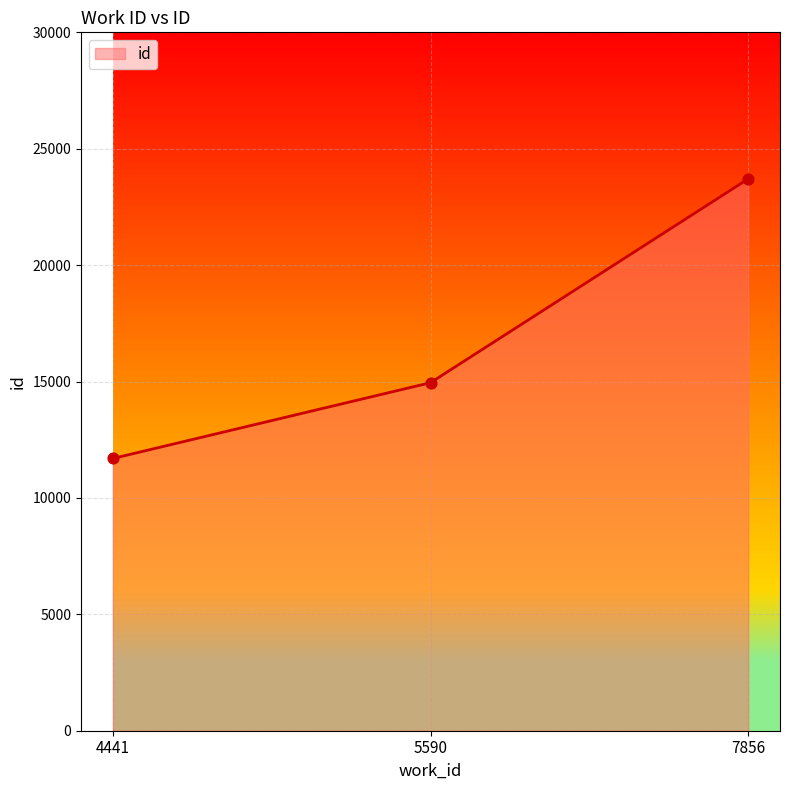

Which has a higher value, 7856 or 4441?

7856